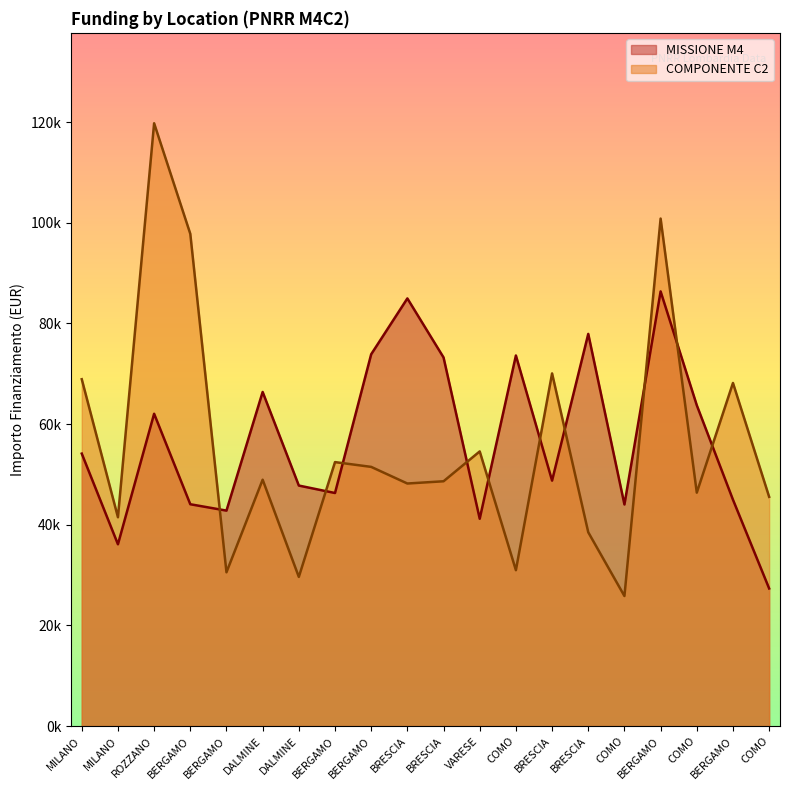

How many lines are shown in the chart?

2